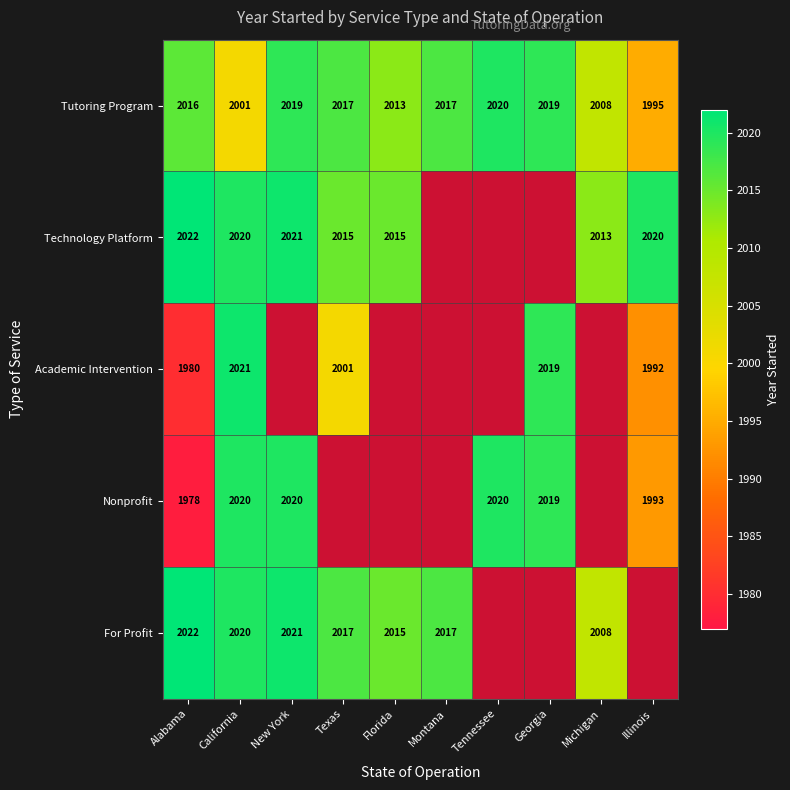

What is the sum of the Academic Intervention values at Texas and California?

4022